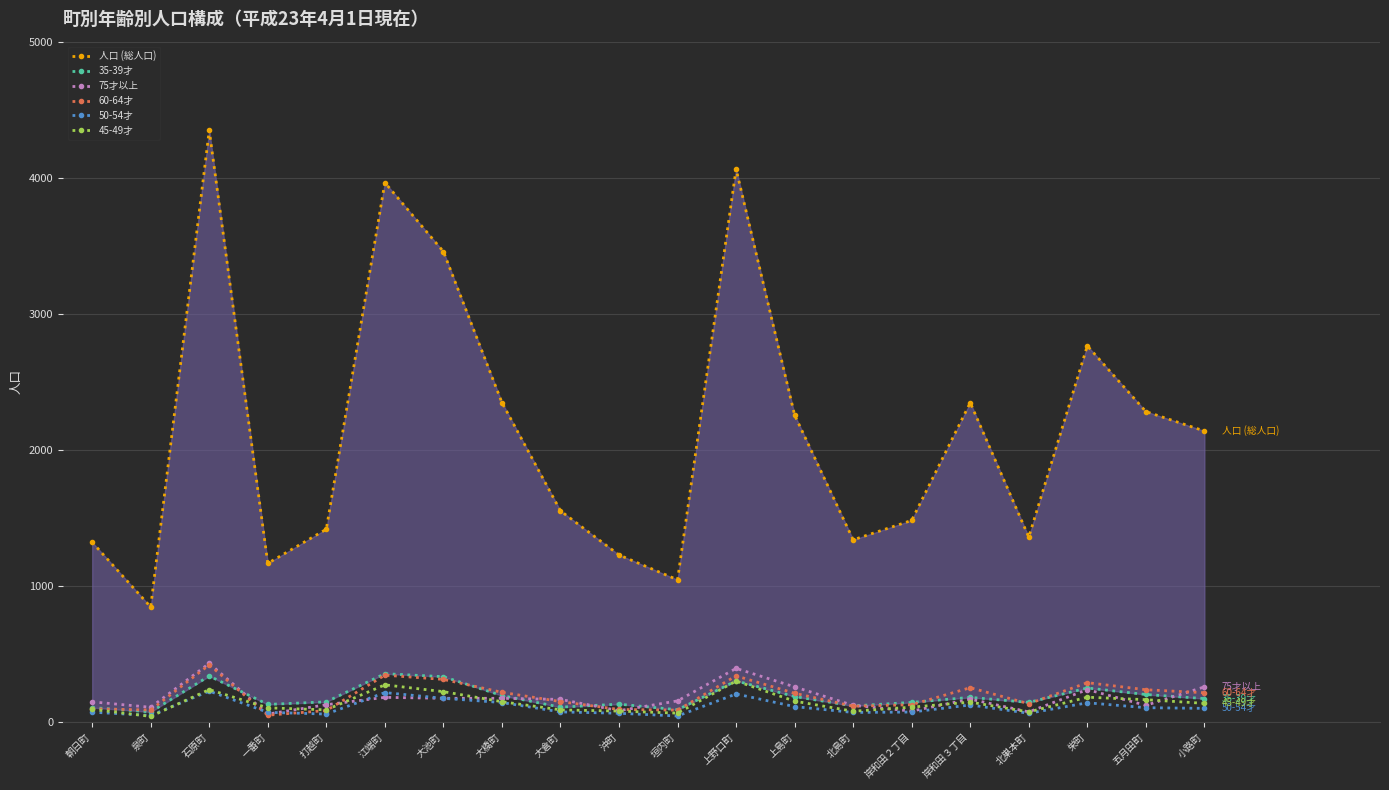

Which category has the lowest value in the 75才以上 series?

一番町